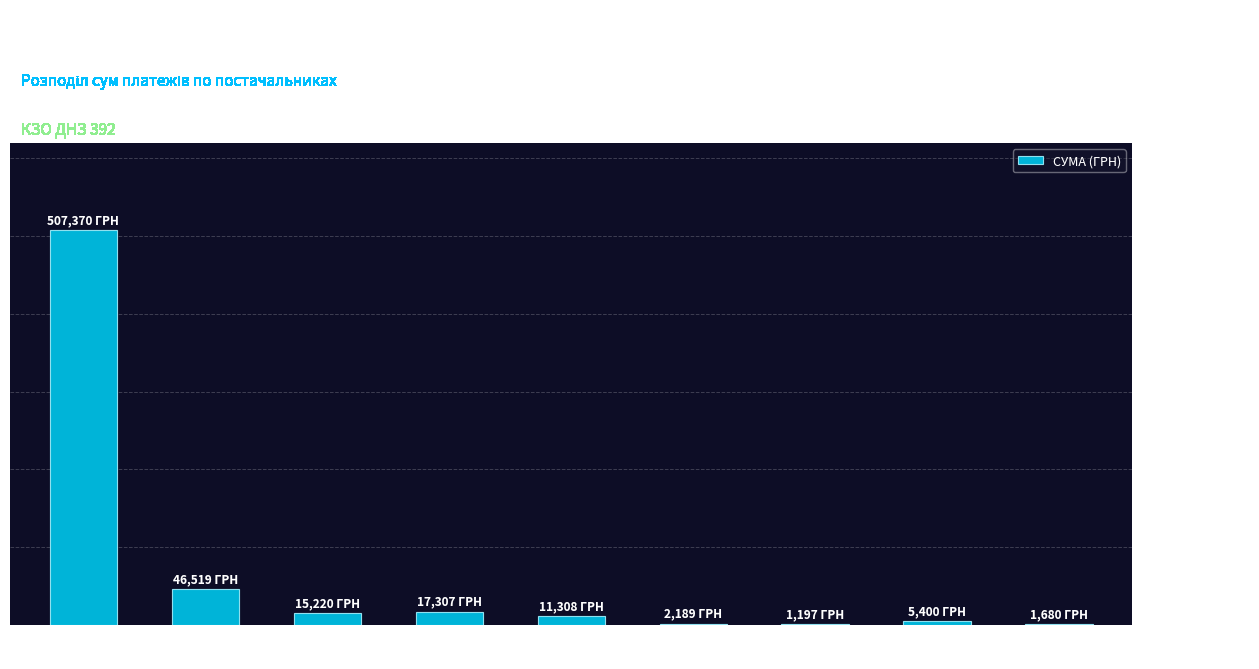

What is the sum of all values?

608190.2